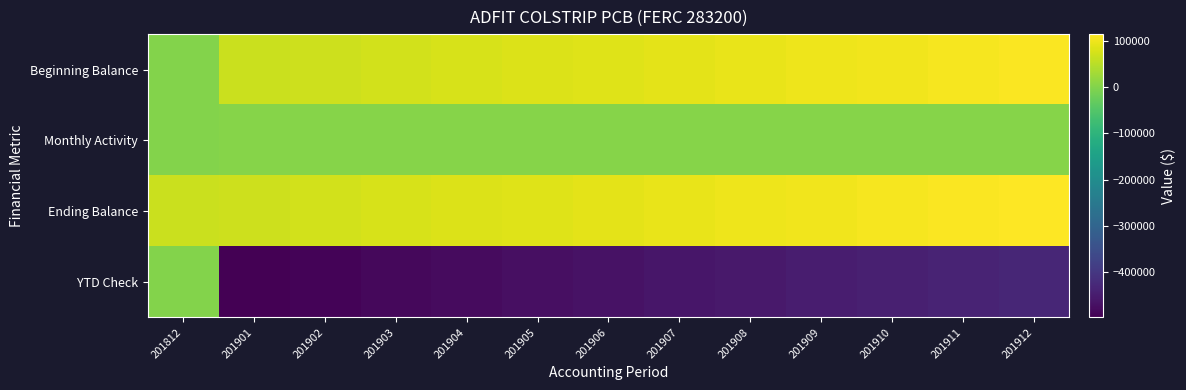

Which series changed the most between 201812 and 201902?

YTD Check